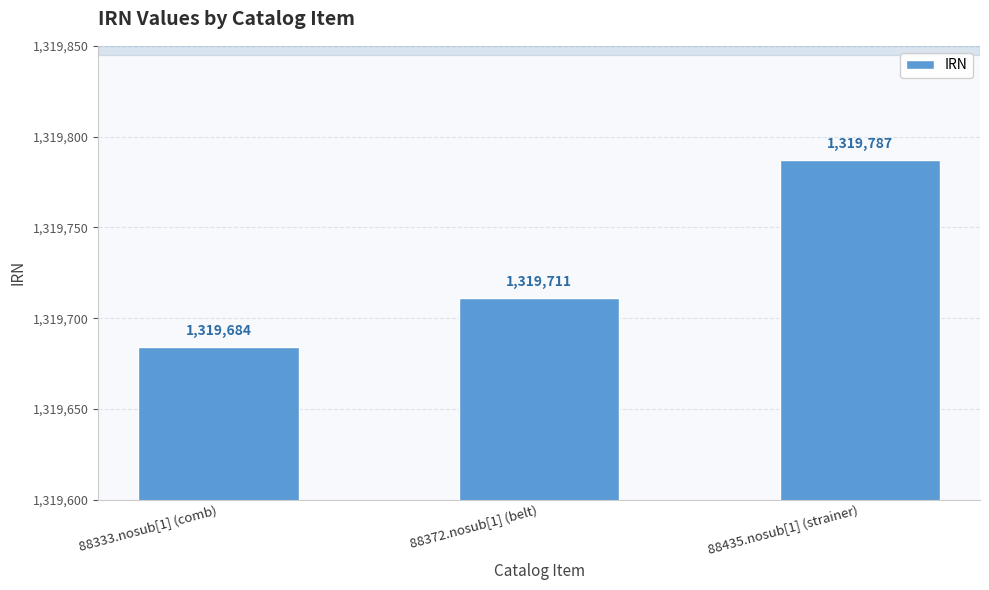

What is the average value?

1319727